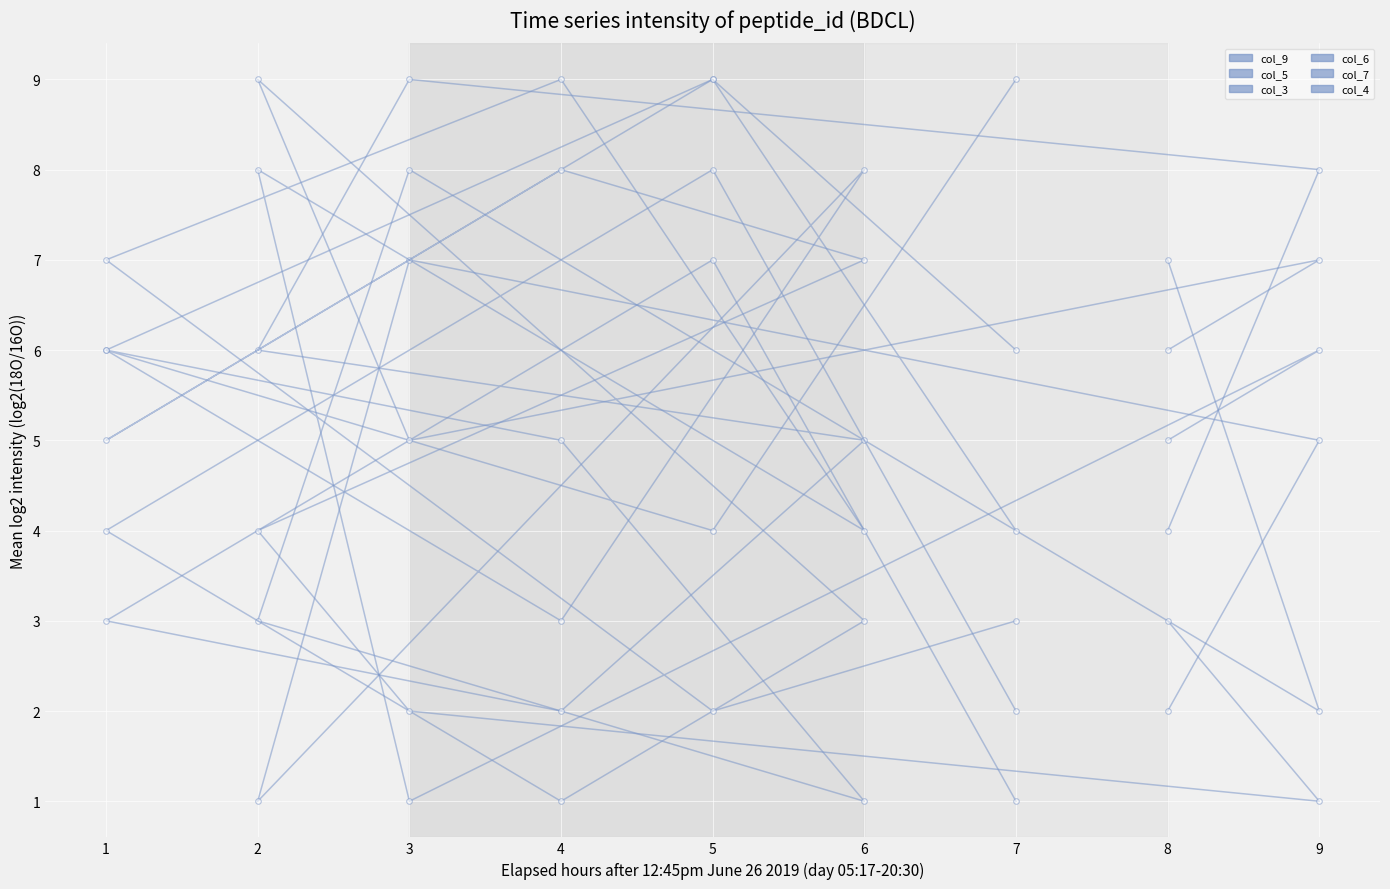

Which series has the largest total across all categories?

col_9